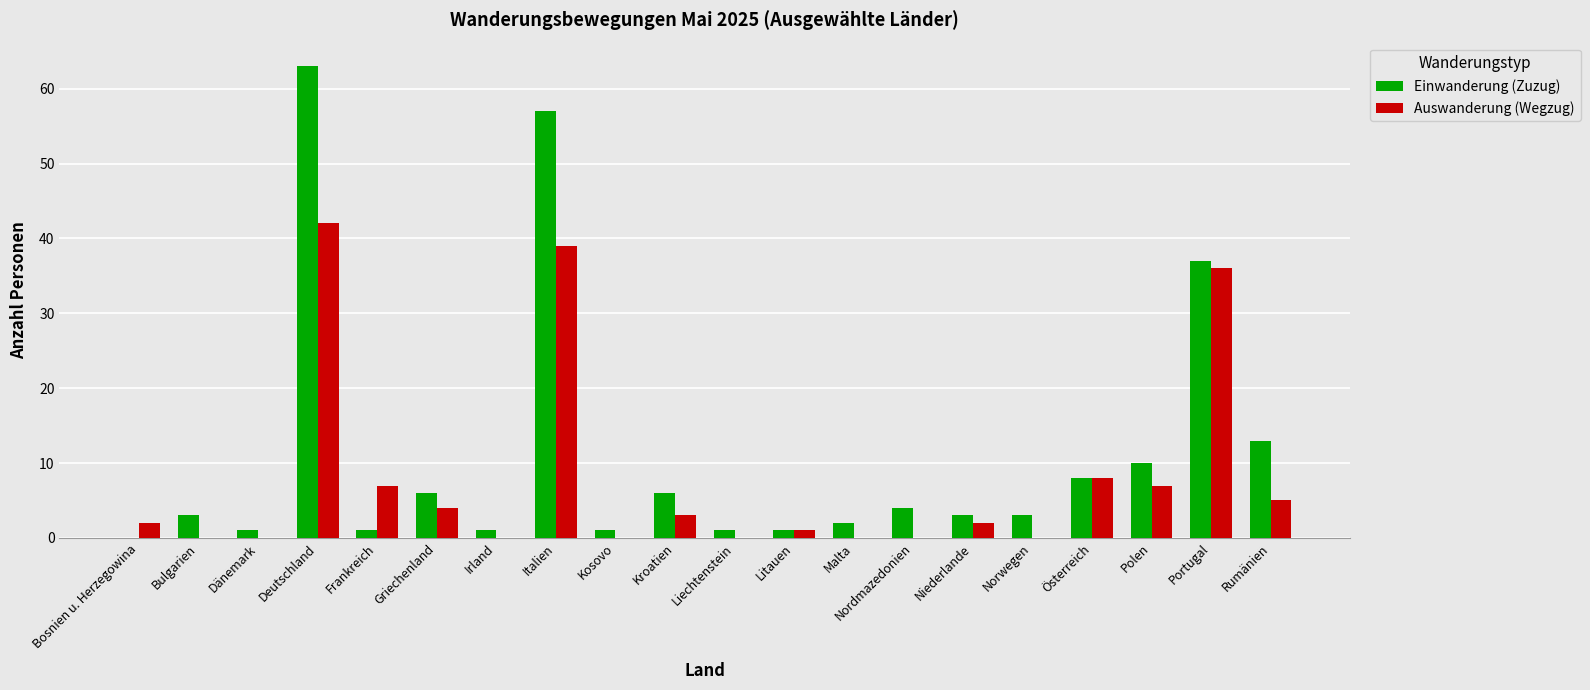

How many categories are shown in the chart?

20